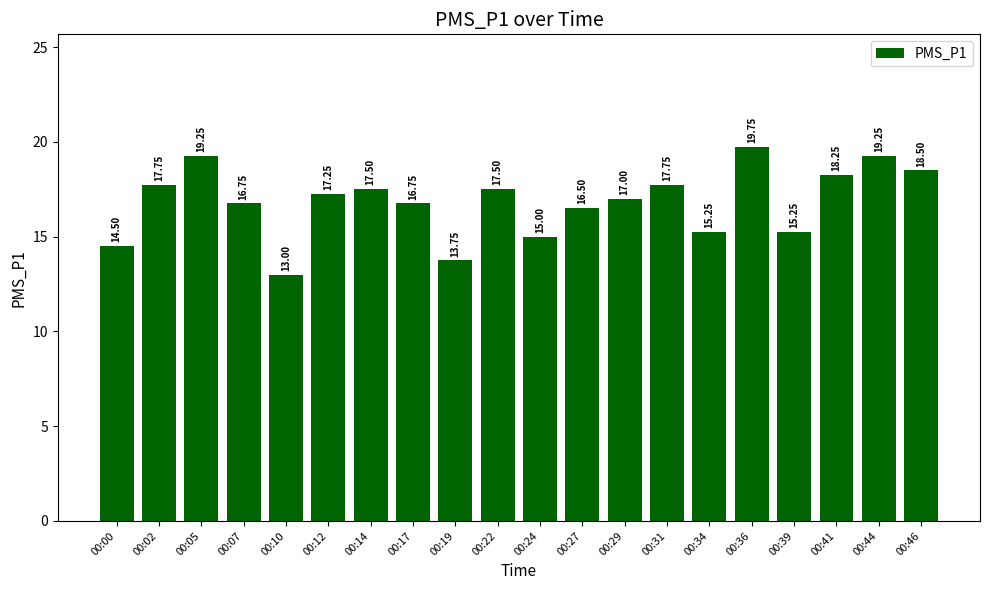

What is the approximate value at 00:10?

13.0